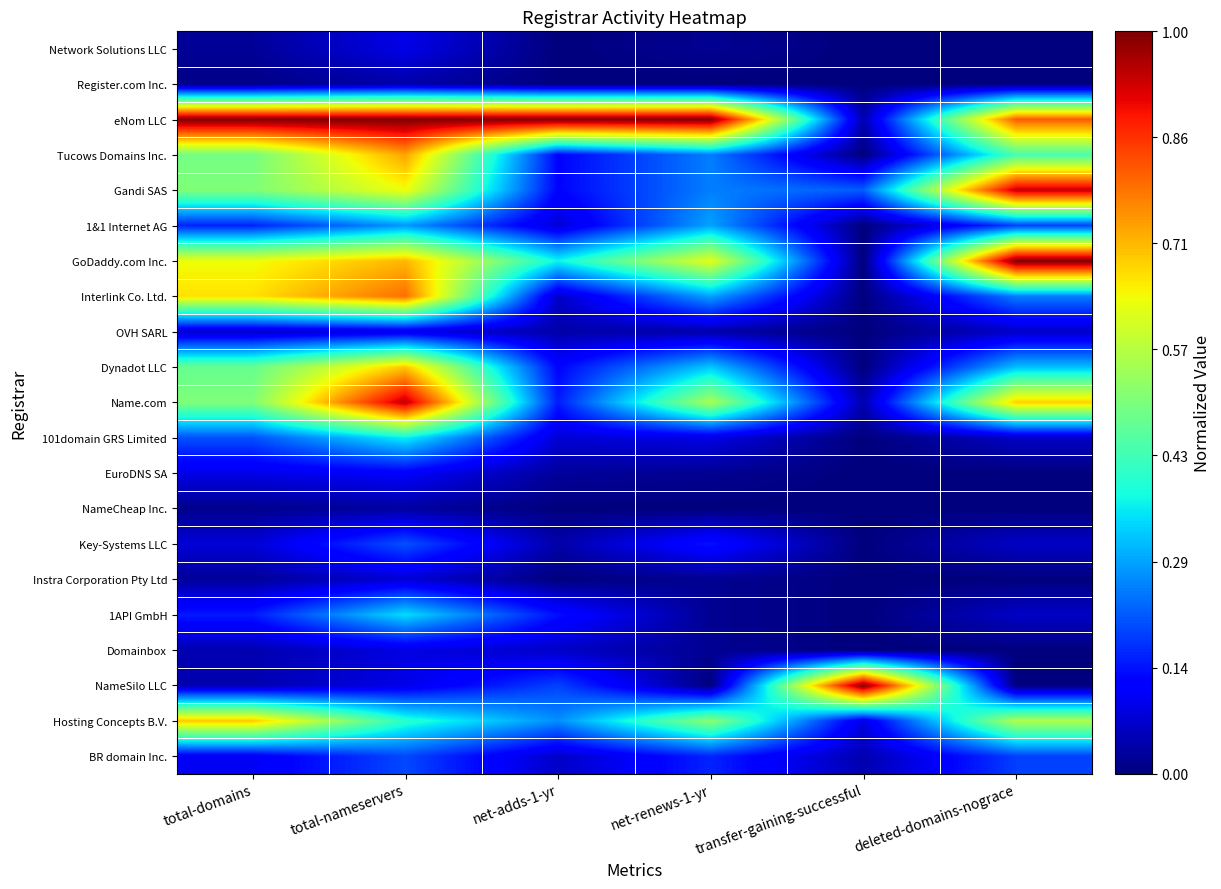

Reading left to right, transcribe all the data shown in this chart.

Network Solutions LLC: total-domains=0.0	total-nameservers=0.1	net-adds-1-yr=0.0	net-renews-1-yr=0.0	transfer-gaining-successful=0.0	deleted-domains-nograce=0.0
Register.com Inc.: total-domains=0.0	total-nameservers=0.0	net-adds-1-yr=0.0	net-renews-1-yr=0.0	transfer-gaining-successful=0.0	deleted-domains-nograce=0.0
eNom LLC: total-domains=1.0	total-nameservers=1.0	net-adds-1-yr=1.0	net-renews-1-yr=1.0	transfer-gaining-successful=0.0	deleted-domains-nograce=0.8
Tucows Domains Inc.: total-domains=0.5	total-nameservers=0.7	net-adds-1-yr=0.1	net-renews-1-yr=0.2	transfer-gaining-successful=0.0	deleted-domains-nograce=0.4
Gandi SAS: total-domains=0.5	total-nameservers=0.6	net-adds-1-yr=0.1	net-renews-1-yr=0.2	transfer-gaining-successful=0.2	deleted-domains-nograce=0.9
1&1 Internet AG: total-domains=0.2	total-nameservers=0.3	net-adds-1-yr=0.1	net-renews-1-yr=0.3	transfer-gaining-successful=0.0	deleted-domains-nograce=0.2
GoDaddy.com Inc.: total-domains=0.6	total-nameservers=0.7	net-adds-1-yr=0.4	net-renews-1-yr=0.6	transfer-gaining-successful=0.0	deleted-domains-nograce=1.0
Interlink Co. Ltd.: total-domains=0.7	total-nameservers=0.8	net-adds-1-yr=0.1	net-renews-1-yr=0.3	transfer-gaining-successful=0.0	deleted-domains-nograce=0.2
OVH SARL: total-domains=0.1	total-nameservers=0.1	net-adds-1-yr=0.0	net-renews-1-yr=0.0	transfer-gaining-successful=0.0	deleted-domains-nograce=0.1
Dynadot LLC: total-domains=0.5	total-nameservers=0.7	net-adds-1-yr=0.1	net-renews-1-yr=0.3	transfer-gaining-successful=0.0	deleted-domains-nograce=0.3
Name.com: total-domains=0.5	total-nameservers=0.9	net-adds-1-yr=0.2	net-renews-1-yr=0.6	transfer-gaining-successful=0.0	deleted-domains-nograce=0.7
101domain GRS Limited: total-domains=0.2	total-nameservers=0.4	net-adds-1-yr=0.1	net-renews-1-yr=0.1	transfer-gaining-successful=0.0	deleted-domains-nograce=0.1
EuroDNS SA: total-domains=0.1	total-nameservers=0.1	net-adds-1-yr=0.0	net-renews-1-yr=0.0	transfer-gaining-successful=0.0	deleted-domains-nograce=0.0
NameCheap Inc.: total-domains=0.0	total-nameservers=0.0	net-adds-1-yr=0.0	net-renews-1-yr=0.0	transfer-gaining-successful=0.0	deleted-domains-nograce=0.0
Key-Systems LLC: total-domains=0.1	total-nameservers=0.2	net-adds-1-yr=0.0	net-renews-1-yr=0.1	transfer-gaining-successful=0.0	deleted-domains-nograce=0.1
Instra Corporation Pty Ltd: total-domains=0.0	total-nameservers=0.1	net-adds-1-yr=0.0	net-renews-1-yr=0.0	transfer-gaining-successful=0.0	deleted-domains-nograce=0.0
1API GmbH: total-domains=0.2	total-nameservers=0.3	net-adds-1-yr=0.1	net-renews-1-yr=0.0	transfer-gaining-successful=0.0	deleted-domains-nograce=0.1
Domainbox: total-domains=0.0	total-nameservers=0.1	net-adds-1-yr=0.1	net-renews-1-yr=0.0	transfer-gaining-successful=0.0	deleted-domains-nograce=0.0
NameSilo LLC: total-domains=0.0	total-nameservers=0.1	net-adds-1-yr=0.2	net-renews-1-yr=0.0	transfer-gaining-successful=1.0	deleted-domains-nograce=0.0
Hosting Concepts B.V.: total-domains=0.7	total-nameservers=0.4	net-adds-1-yr=0.3	net-renews-1-yr=0.5	transfer-gaining-successful=0.1	deleted-domains-nograce=0.6
BR domain Inc.: total-domains=0.1	total-nameservers=0.2	net-adds-1-yr=0.1	net-renews-1-yr=0.2	transfer-gaining-successful=0.0	deleted-domains-nograce=0.2